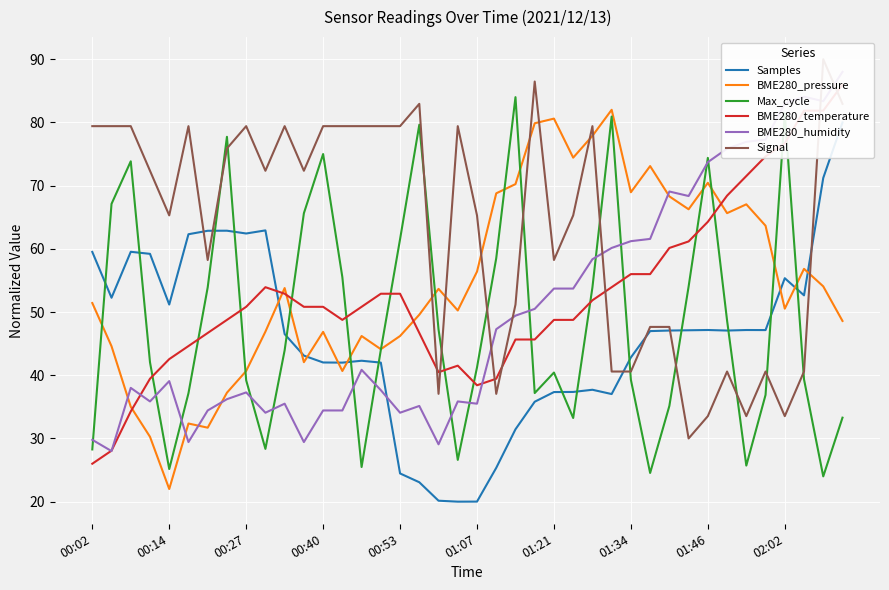

Which series has the widest spread of values?

Samples